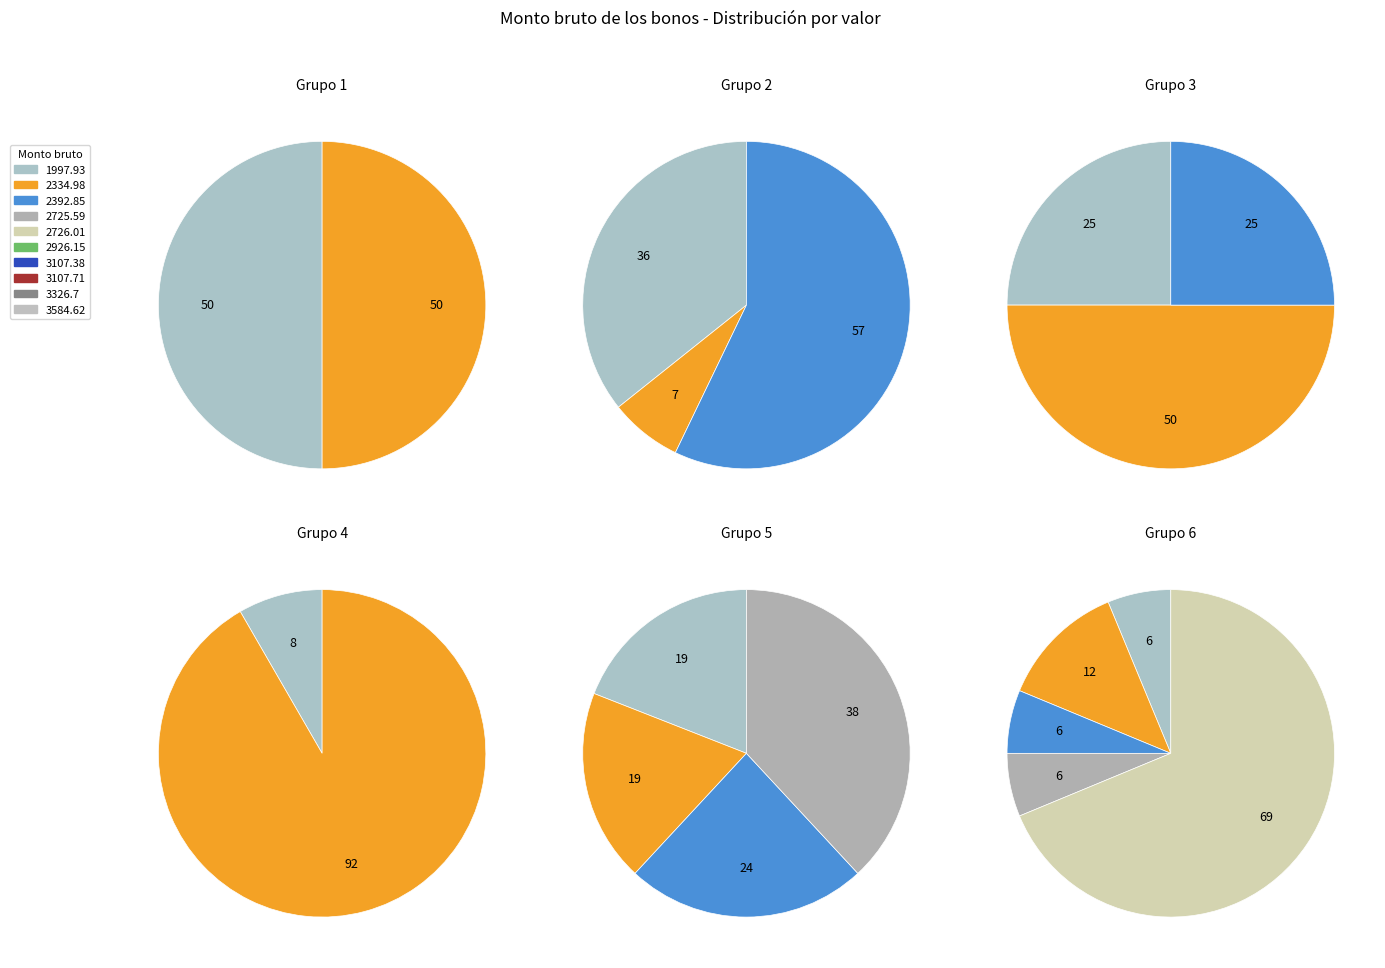

Count the number of slices in the pie.

10